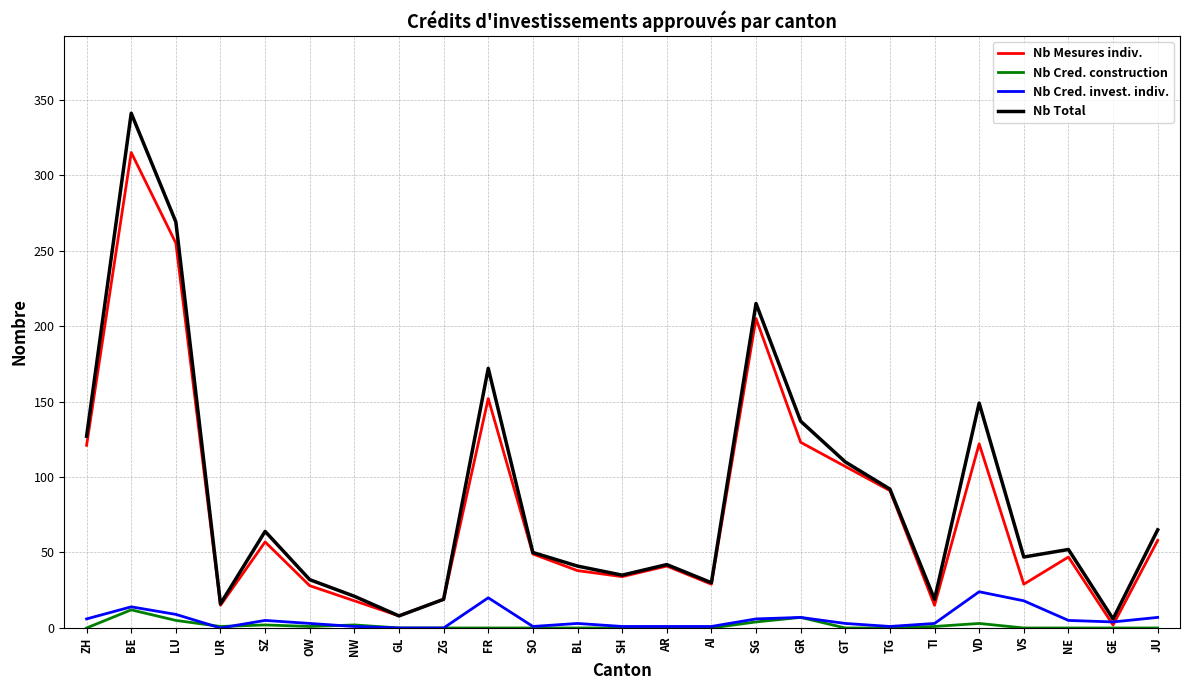

At which category does Nb Total reach its first local valley?

UR